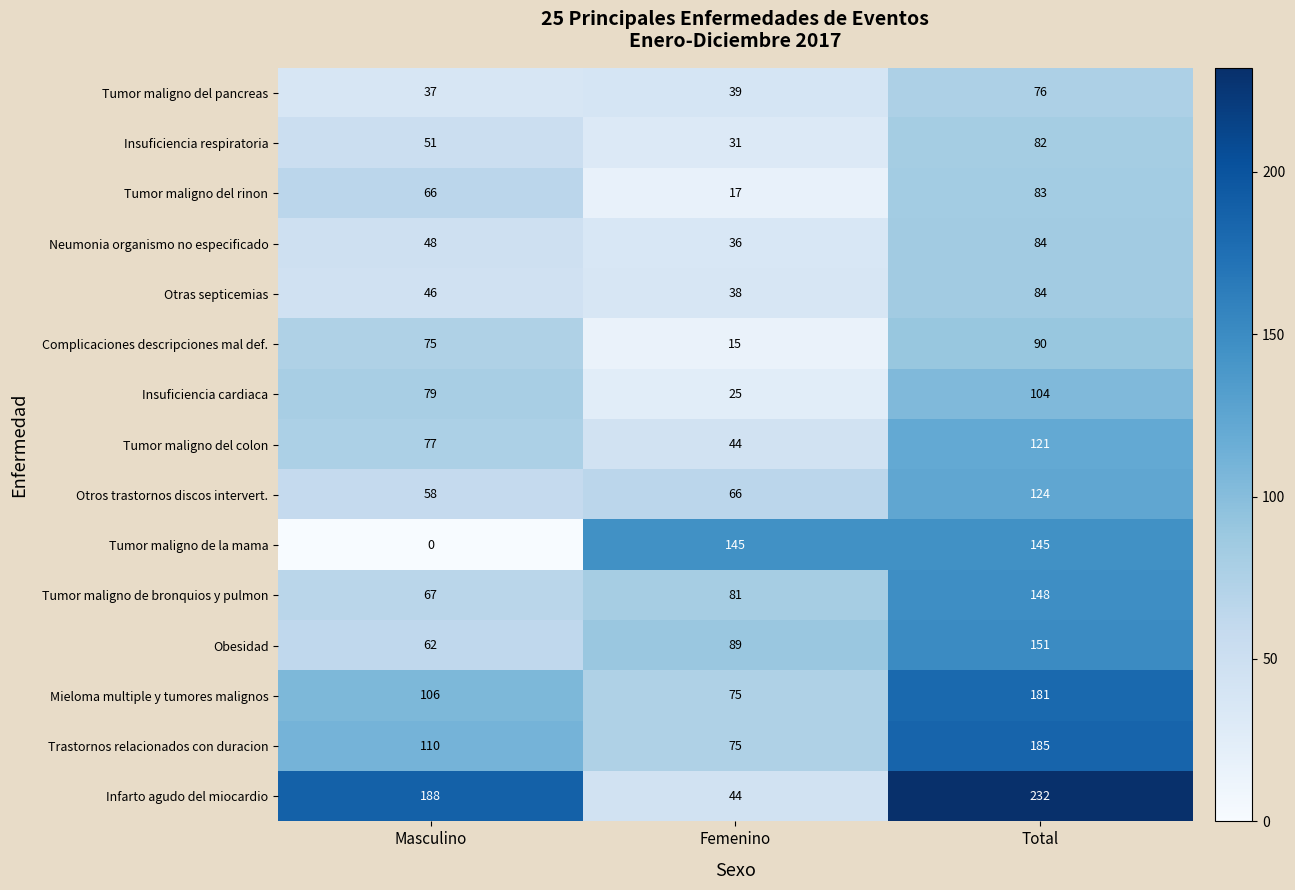

At how many categories does at least one series exceed 102?

3